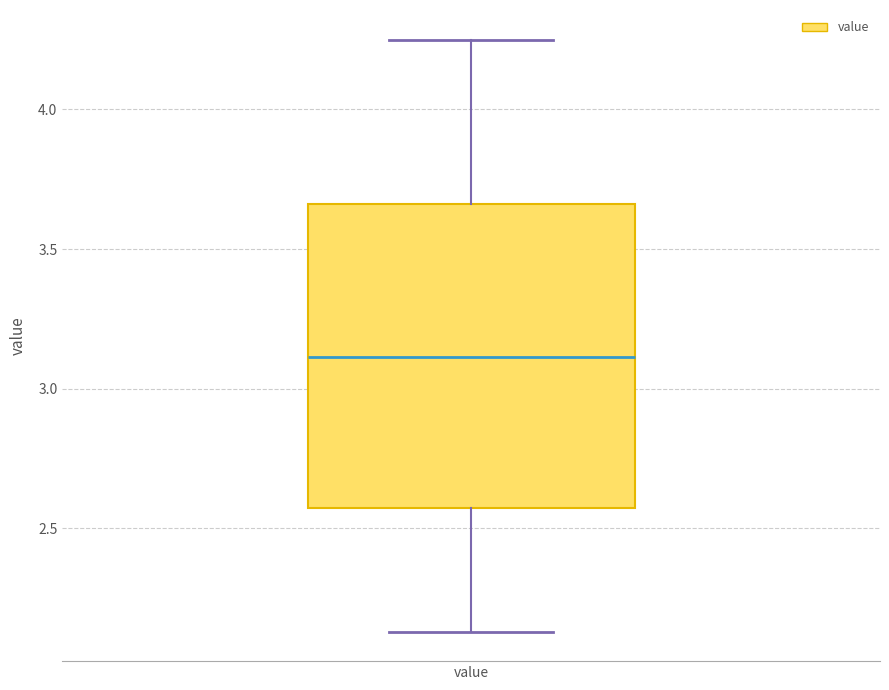

Where is the lower edge of the box for value on the y-axis? The values are not printed on the chart, so give them approximately, as read against the axis.

2.55